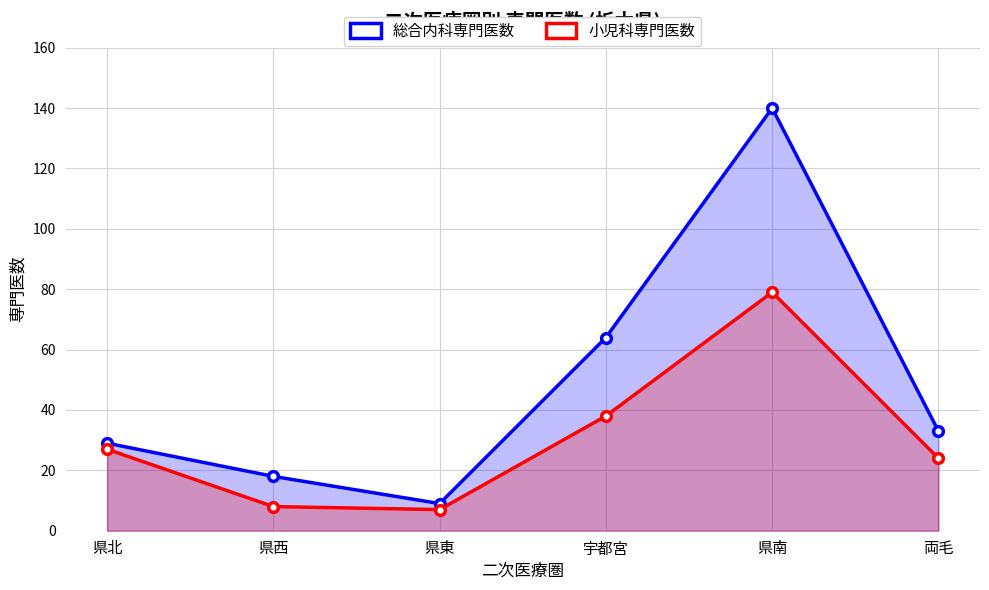

What is the average value of the 総合内科専門医数 series?

49